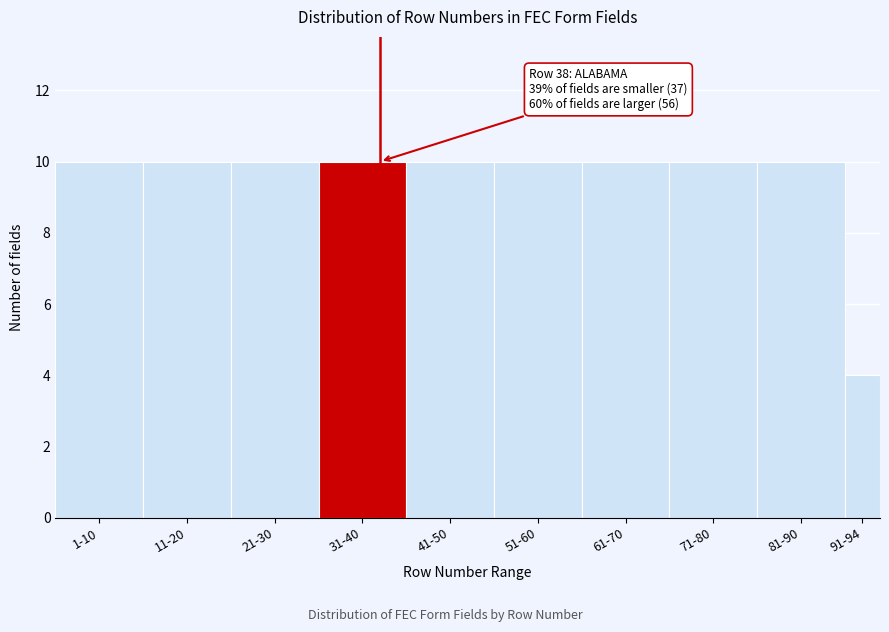

Reading left to right, transcribe all the data shown in this chart.

10	10	10	10	10	10	10	10	10	4